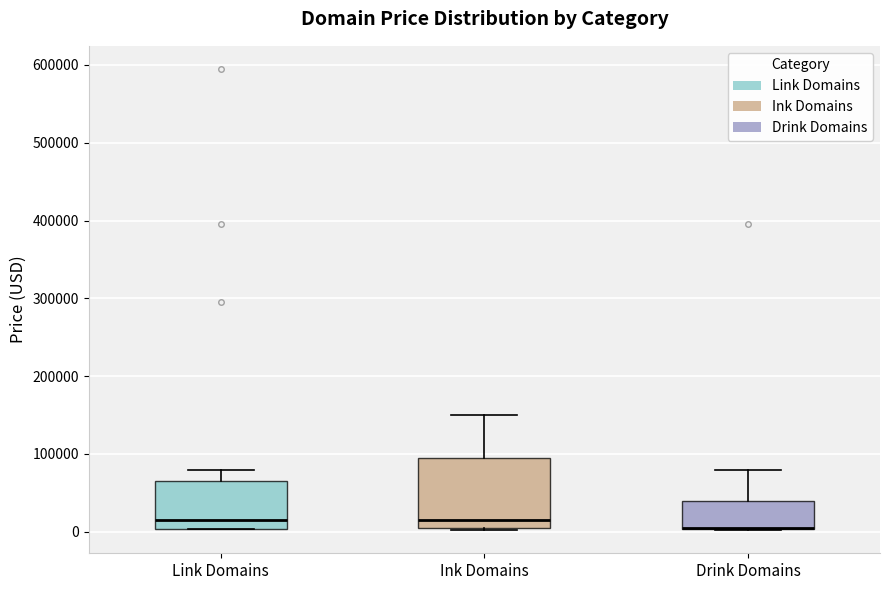

Which box is the tallest, from its lower edge to its upper edge?

Ink Domains